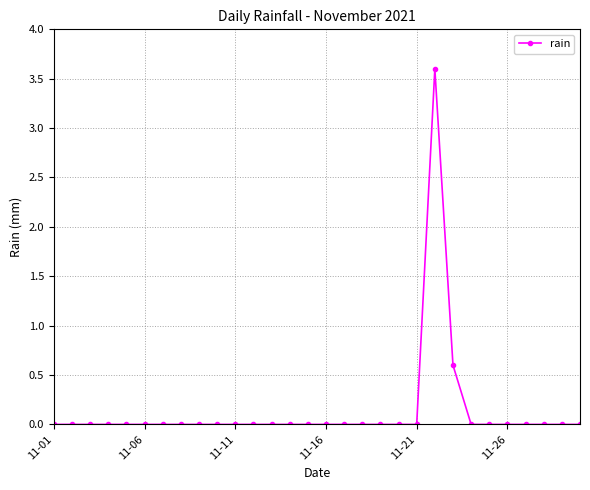

What is the maximum value shown in the chart?

3.6